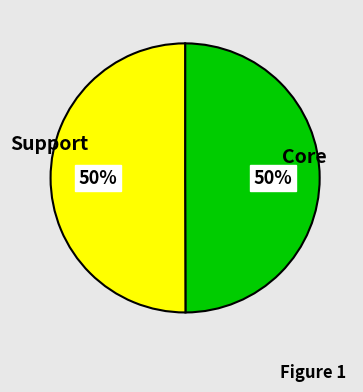

To the nearest percent, what is the average slice percentage?

50%